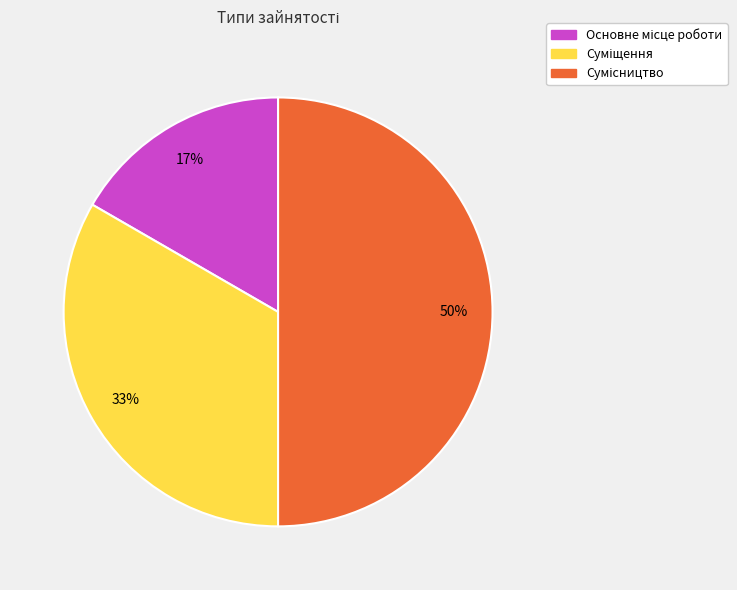

To the nearest percent, what is the difference between the largest and smallest slice percentages?

33%